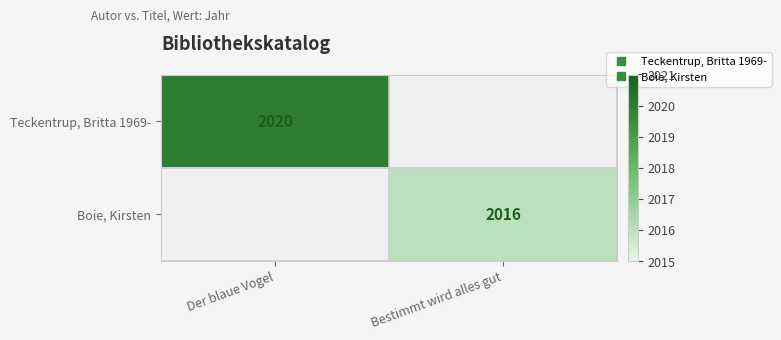

The Boie, Kirsten series shows 1308.9 at Bestimmt wird alles gut. True or false?

False